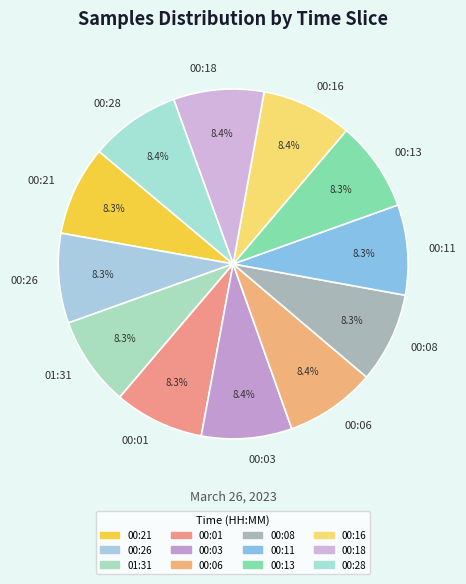

How much of the chart is everything except 00:06?

91.6%